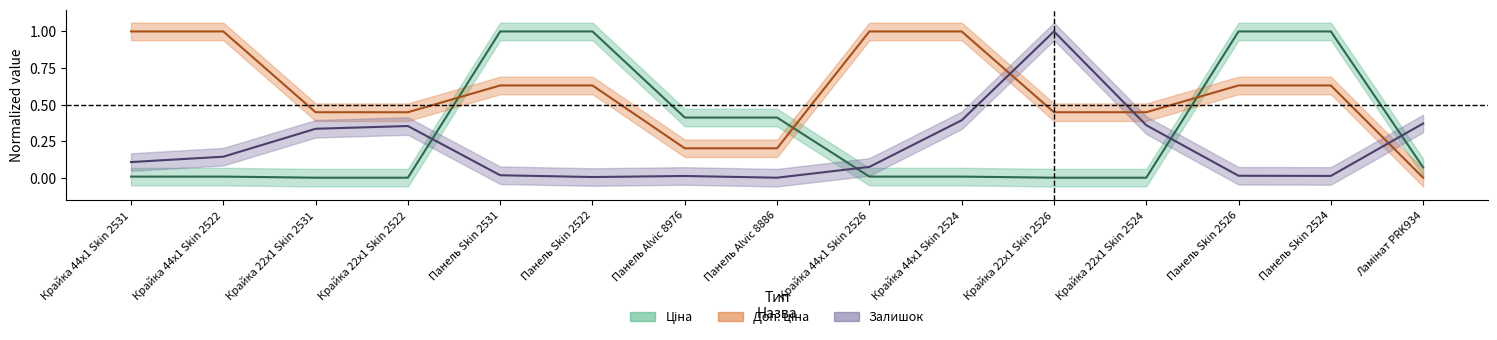

Which series has the largest range (max minus min)?

Ціна